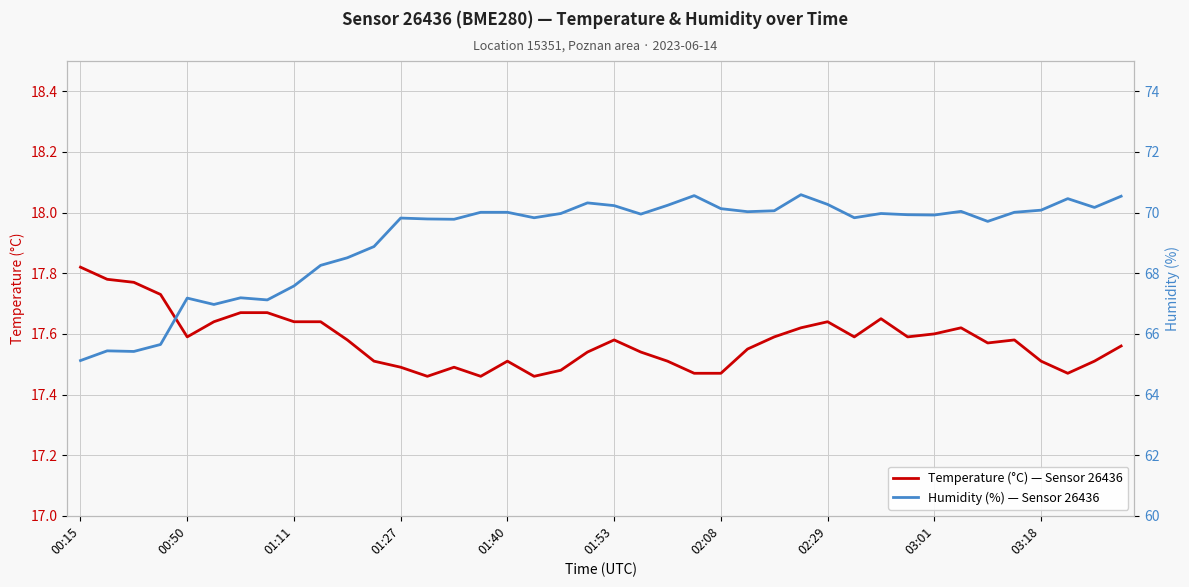

The Temperature (°C) — Sensor 26436 series shows 17.6 at 31. True or false?

True